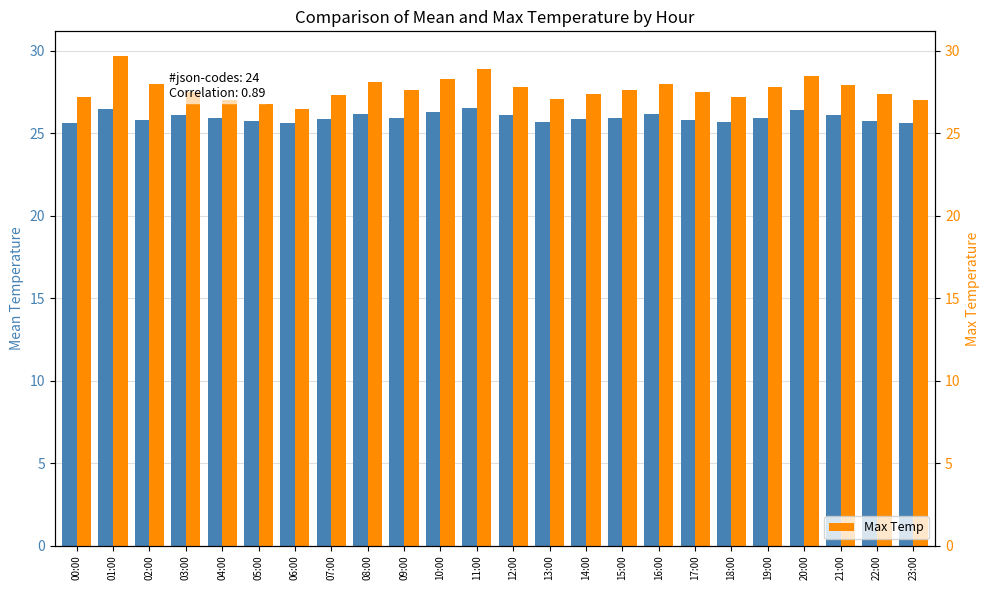

What is the spread (max minus min) of values at 04:00?

1.1